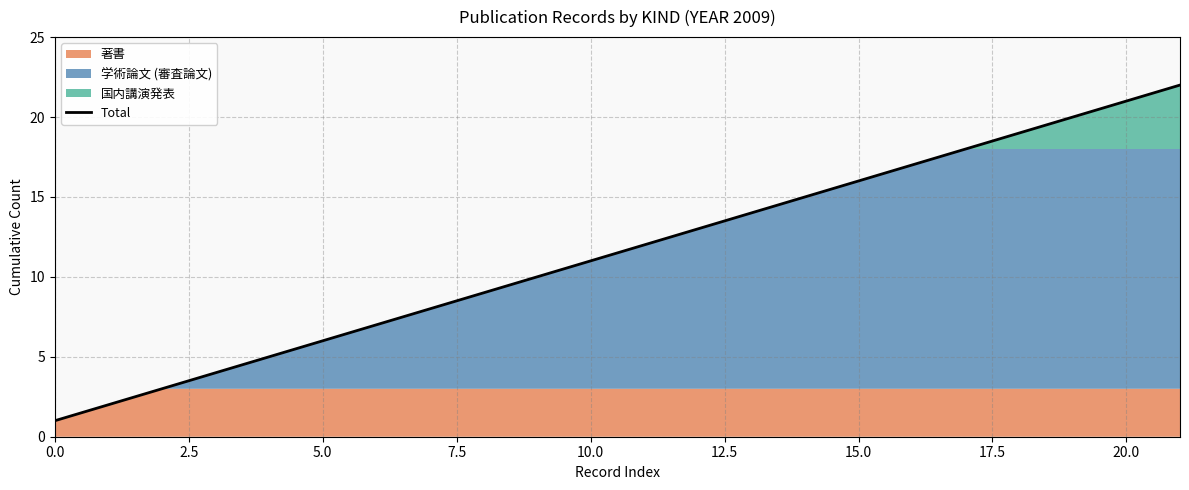

Is it true that Total equals 1 at 0.0?

True